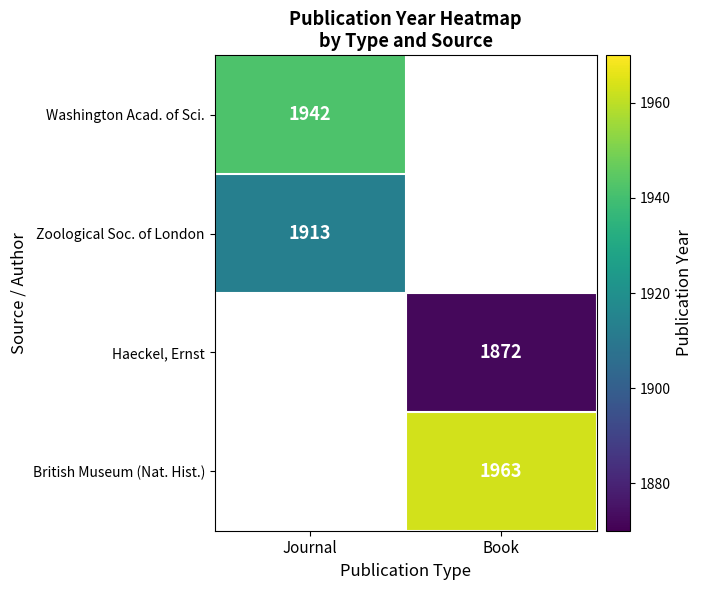

Count the number of data series in this chart.

4